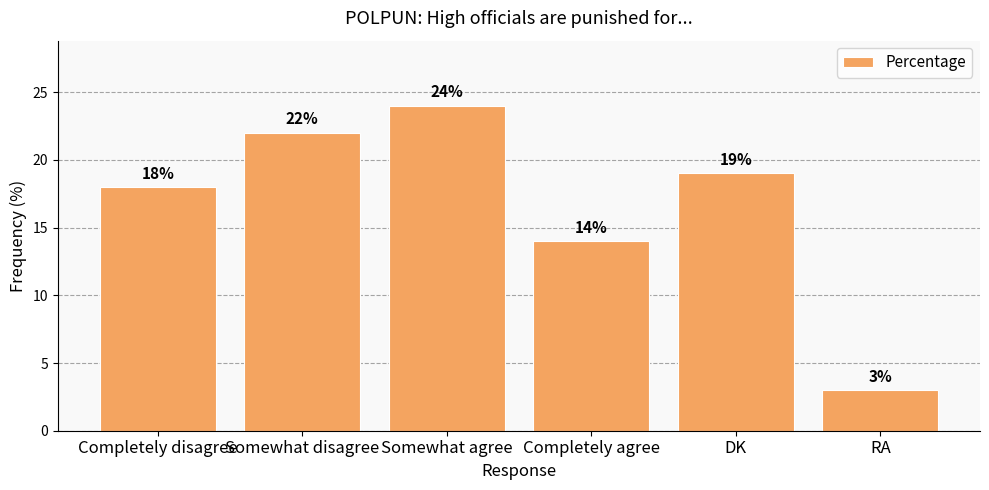

What is the difference between the maximum and minimum values?

21